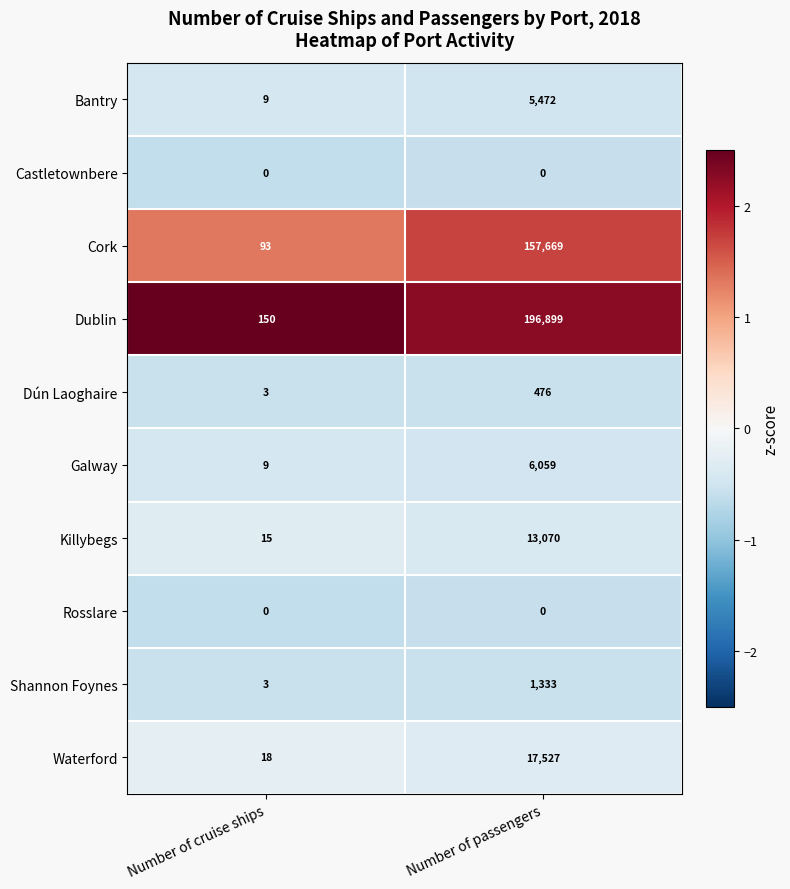

Which series has the widest spread of values?

Dublin